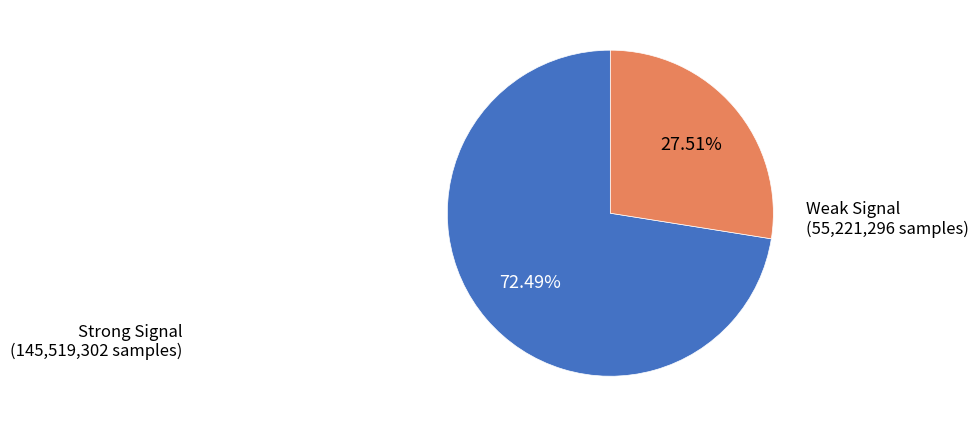

Rank the categories by value from lowest to highest.

Weak Signal, Strong Signal